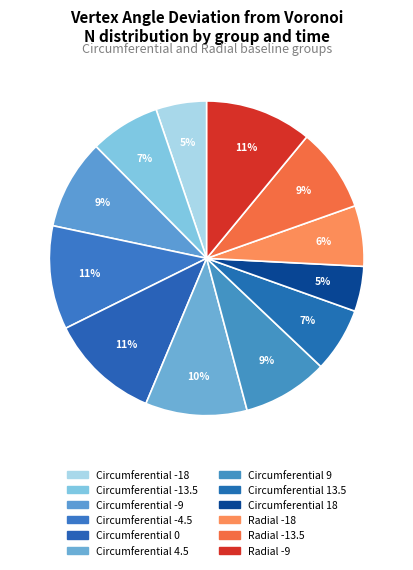

What is the smallest slice in the pie chart?

Circumferential 18